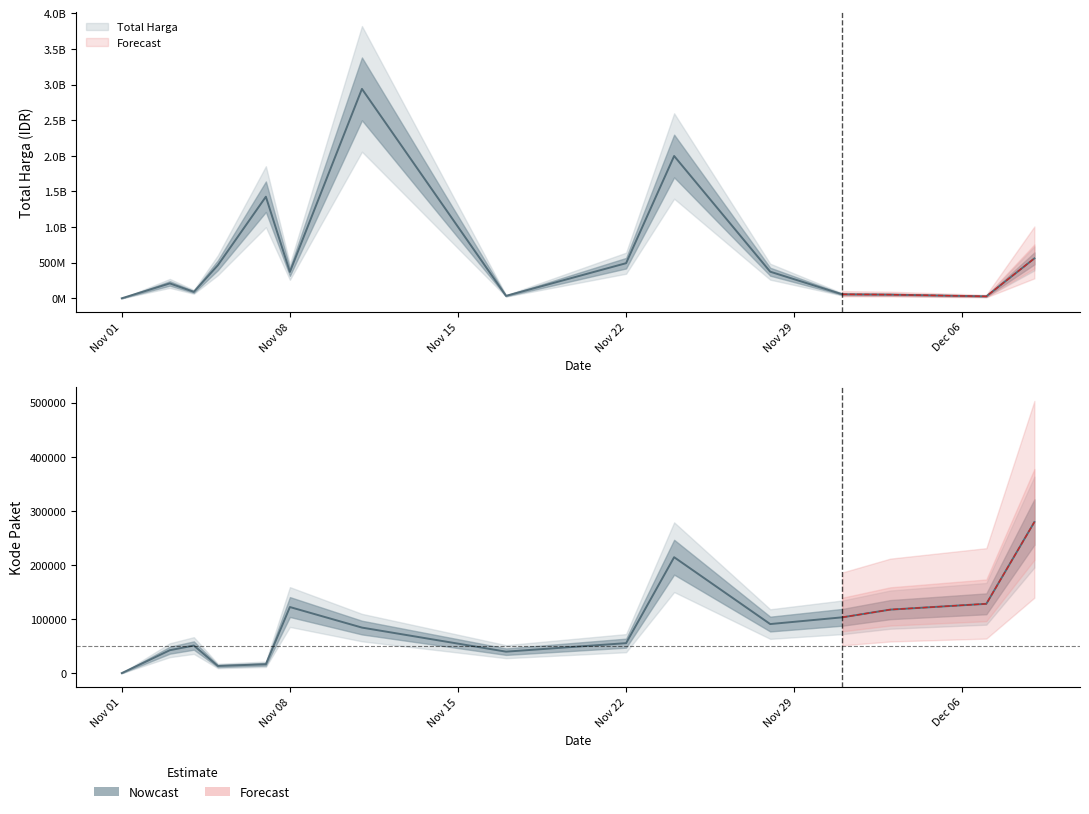

True or false: Kode Paket and Total Harga cross at least once.

False